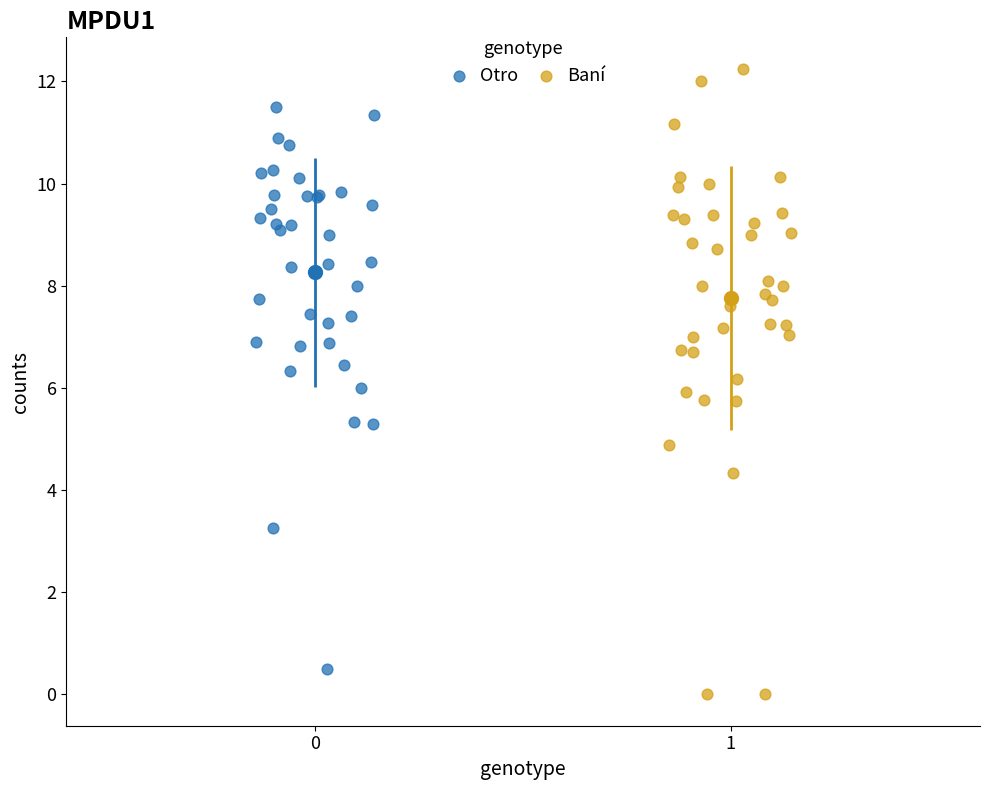

Which series has the largest Y range (max minus min)?

Baní